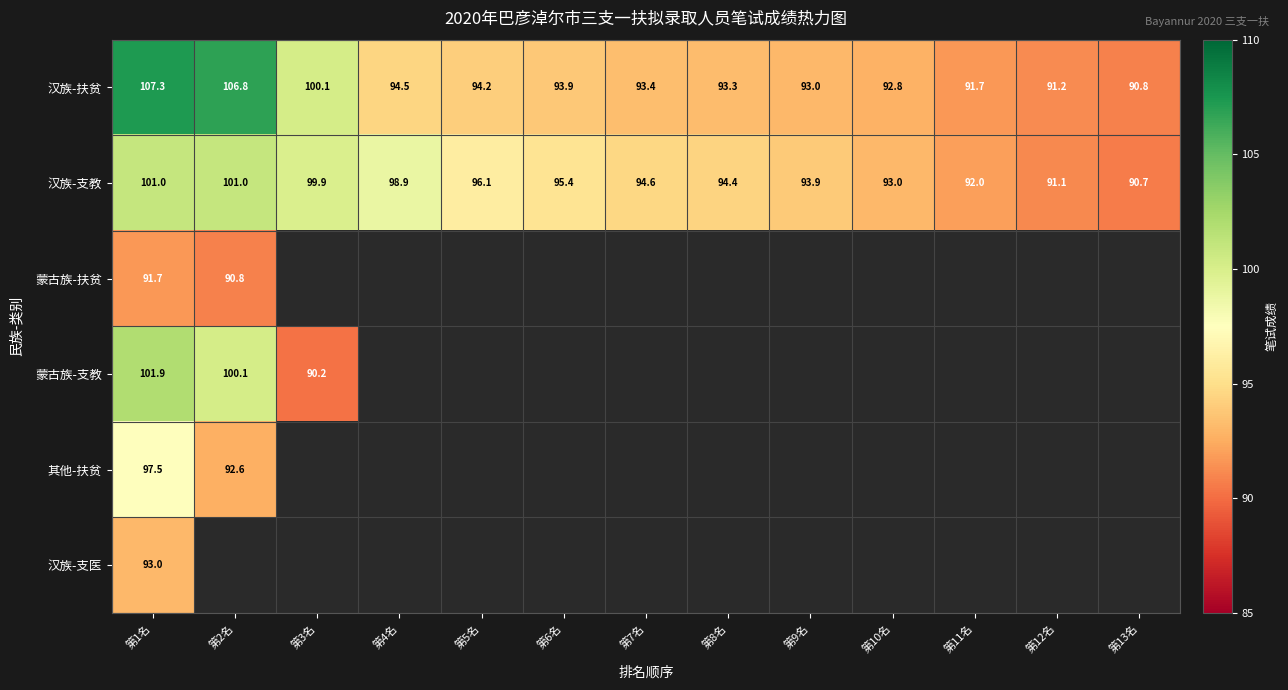

Is the value of 蒙古族-支教 at 第1名 greater than the value of 汉族-扶贫 at 第2名?

No